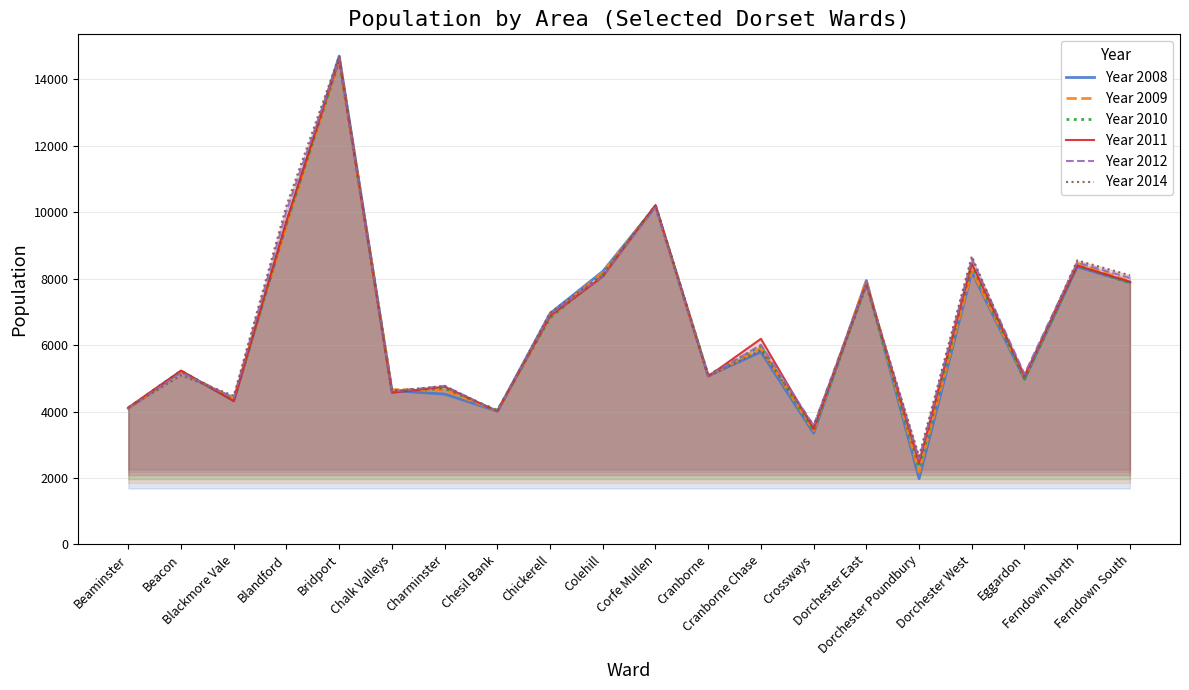

Reading right to left, transcribe all the data shown in this chart.

Year 2008: Ferndown South=7888	Ferndown North=8360	Eggardon=4978	Dorchester West=8197	Dorchester Poundbury=1982	Dorchester East=7944	Crossways=3349	Cranborne Chase=5794	Cranborne=5081	Corfe Mullen=10179	Colehill=8220	Chickerell=6953	Chesil Bank=4010	Charminster=4527	Chalk Valleys=4630	Bridport=14702	Blandford=9662	Blackmore Vale=4330	Beacon=5211	Beaminster=4097
Year 2009: Ferndown South=7917	Ferndown North=8461	Eggardon=5035	Dorchester West=8253	Dorchester Poundbury=2176	Dorchester East=7938	Crossways=3428	Cranborne Chase=5899	Cranborne=5077	Corfe Mullen=10165	Colehill=8182	Chickerell=6873	Chesil Bank=4015	Charminster=4648	Chalk Valleys=4659	Bridport=14584	Blandford=9610	Blackmore Vale=4384	Beacon=5202	Beaminster=4094
Year 2010: Ferndown South=7871	Ferndown North=8385	Eggardon=4979	Dorchester West=8409	Dorchester Poundbury=2314	Dorchester East=7817	Crossways=3424	Cranborne Chase=5969	Cranborne=5099	Corfe Mullen=10205	Colehill=8128	Chickerell=6825	Chesil Bank=4040	Charminster=4691	Chalk Valleys=4637	Bridport=14560	Blandford=9684	Blackmore Vale=4344	Beacon=5221	Beaminster=4111
Year 2011: Ferndown South=7908	Ferndown North=8396	Eggardon=5077	Dorchester West=8458	Dorchester Poundbury=2456	Dorchester East=7859	Crossways=3481	Cranborne Chase=6190	Cranborne=5060	Corfe Mullen=10218	Colehill=8063	Chickerell=6878	Chesil Bank=4010	Charminster=4746	Chalk Valleys=4568	Bridport=14616	Blandford=9739	Blackmore Vale=4313	Beacon=5234	Beaminster=4123
Year 2012: Ferndown South=8021	Ferndown North=8488	Eggardon=5130	Dorchester West=8592	Dorchester Poundbury=2568	Dorchester East=7871	Crossways=3581	Cranborne Chase=6011	Cranborne=5062	Corfe Mullen=10154	Colehill=8082	Chickerell=6933	Chesil Bank=4002	Charminster=4774	Chalk Valleys=4603	Bridport=14611	Blandford=10037	Blackmore Vale=4418	Beacon=5171	Beaminster=4104
Year 2014: Ferndown South=8101	Ferndown North=8551	Eggardon=4975	Dorchester West=8678	Dorchester Poundbury=2655	Dorchester East=7819	Crossways=3574	Cranborne Chase=5854	Cranborne=5057	Corfe Mullen=10196	Colehill=8117	Chickerell=6975	Chesil Bank=3997	Charminster=4772	Chalk Valleys=4612	Bridport=14704	Blandford=10207	Blackmore Vale=4473	Beacon=5094	Beaminster=4117